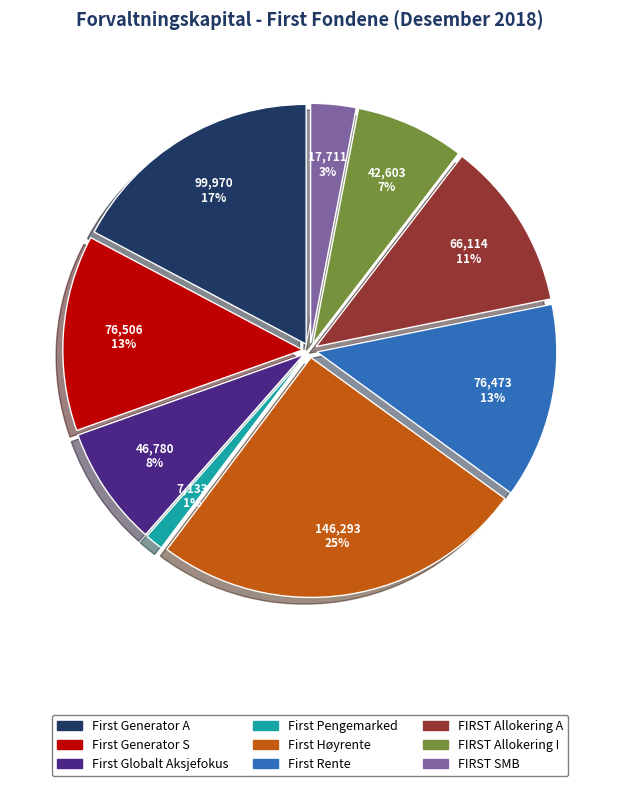

Count the number of slices in the pie.

9